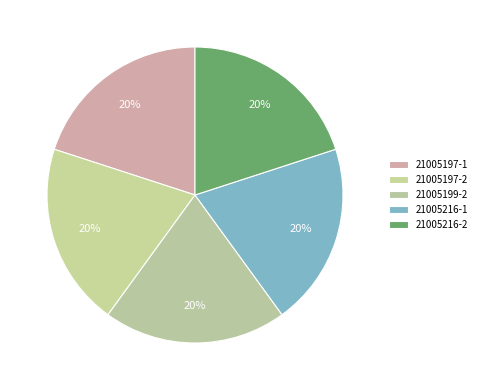

What percentage is the 21005197-2 slice, to the nearest percent?

20%